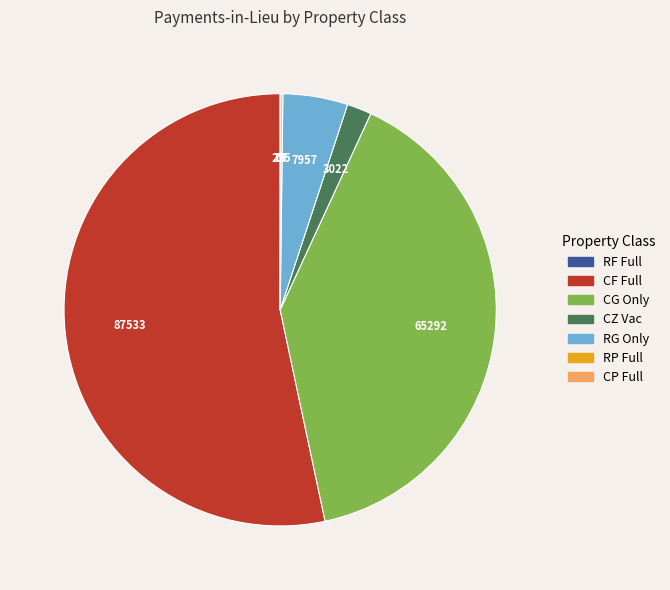

What is the ratio of the value at CG Only to the value at CF Full?

0.7